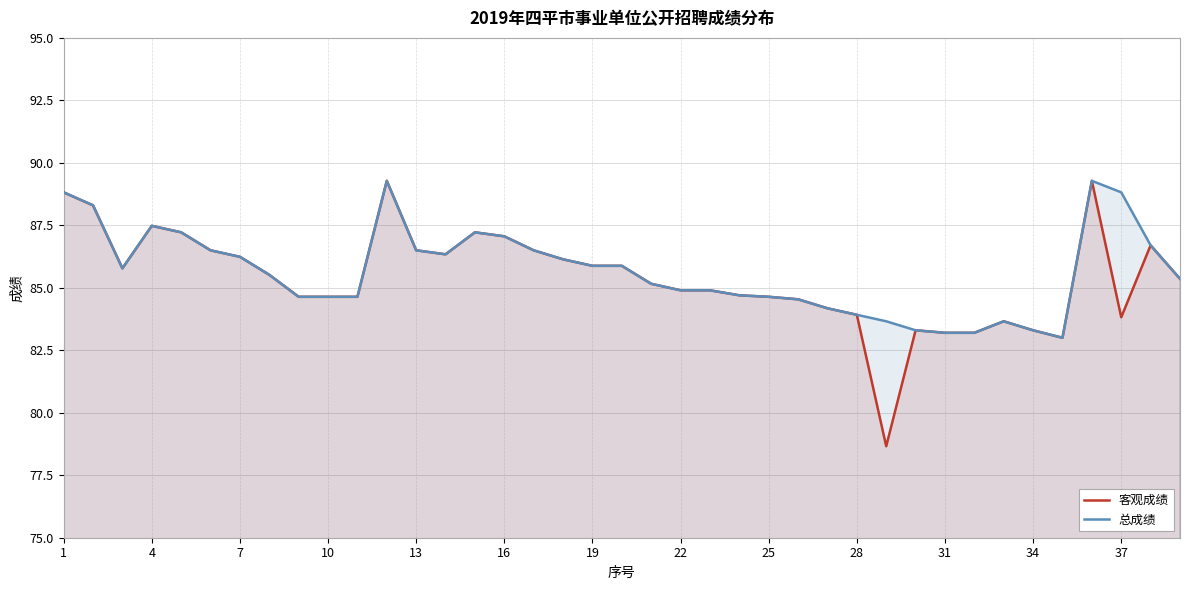

How many lines are shown in the chart?

2